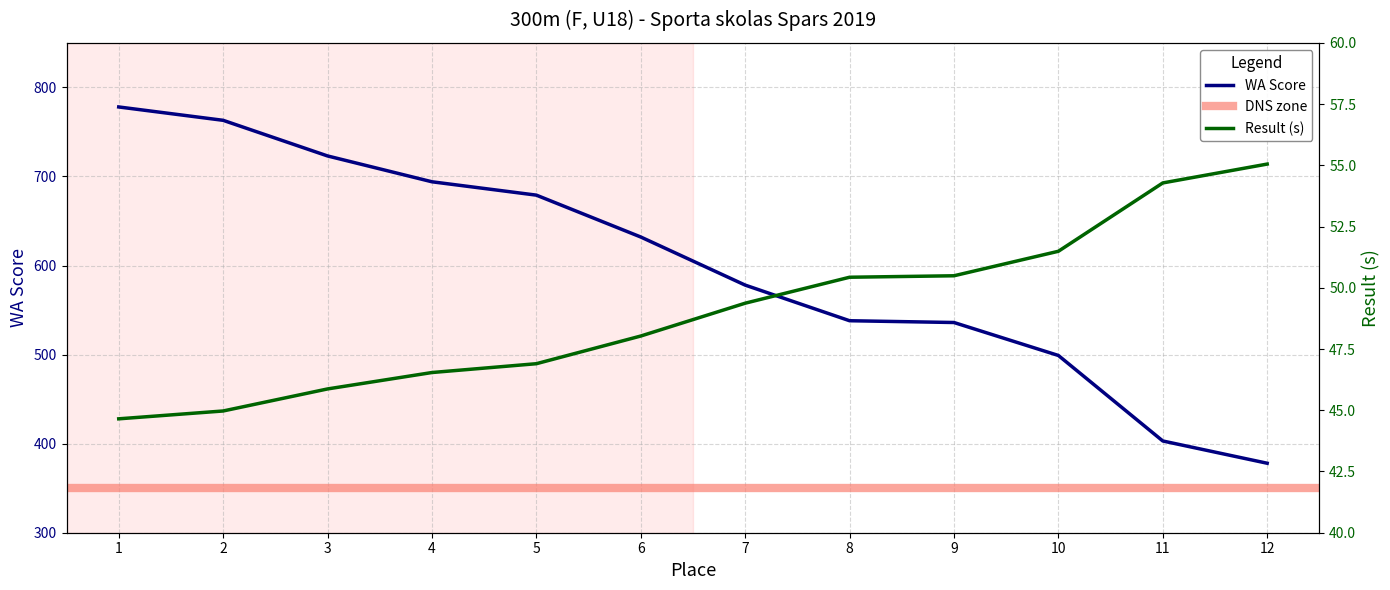

True or false: WA Score has more than 1 interior local peaks.

False